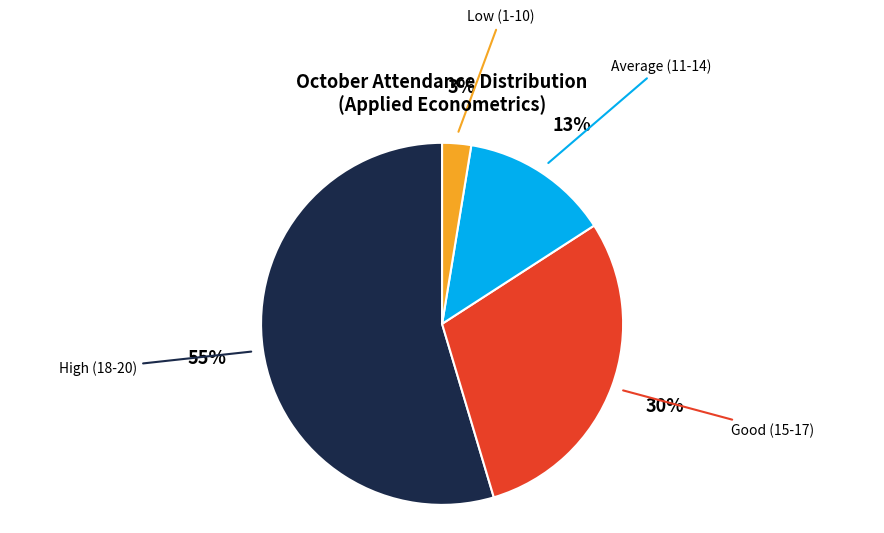

True or false: Average (11-14) accounts for 13% of the total.

True